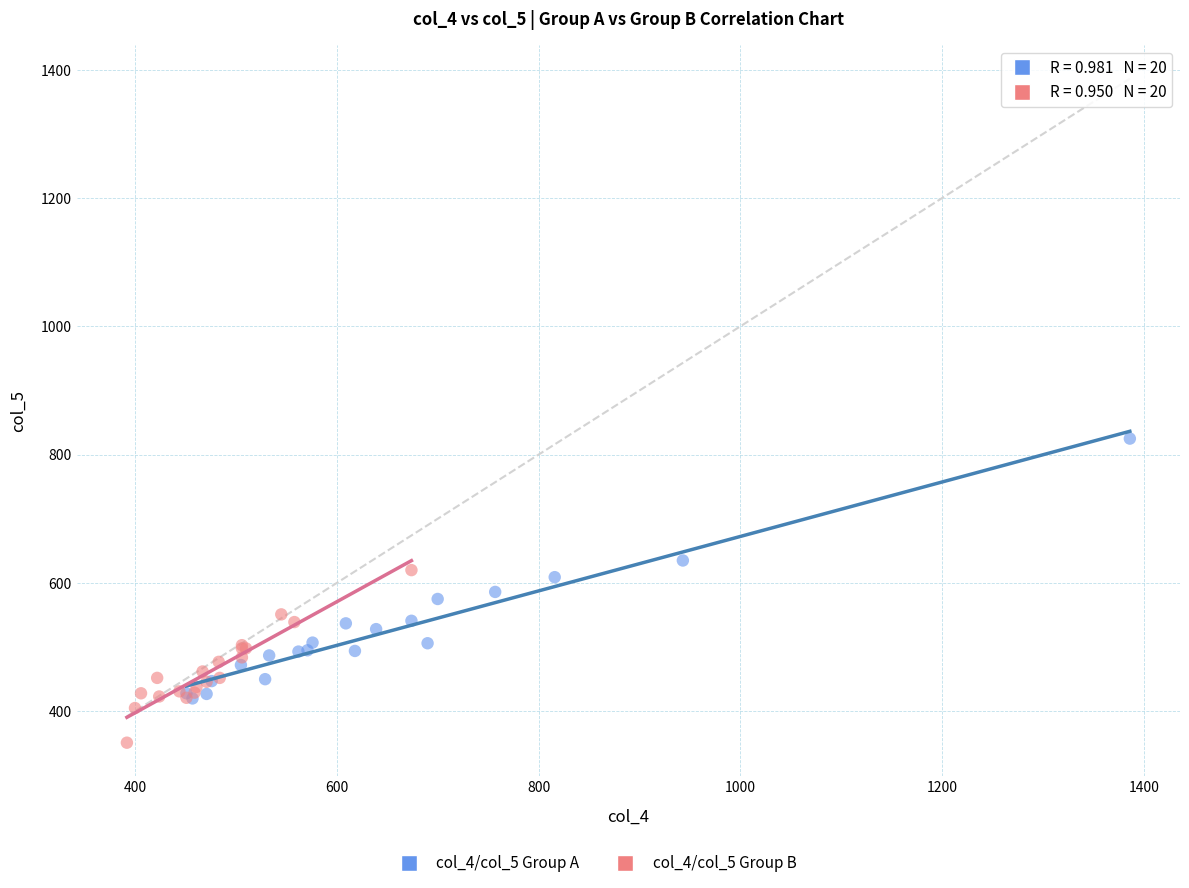

Which series reaches the minimum Y coordinate?

col_4/col_5 Group B